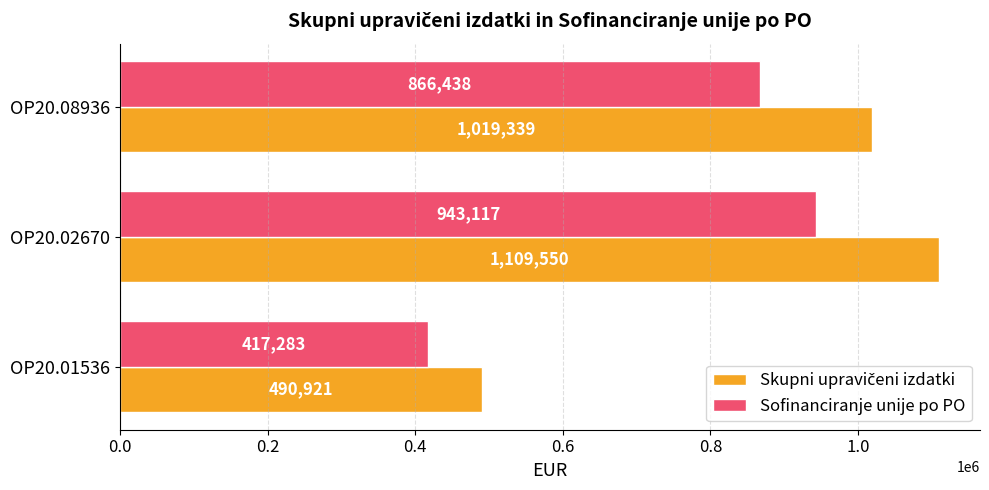

Read the Sofinanciranje unije po PO value at OP20.01536.

417282.8